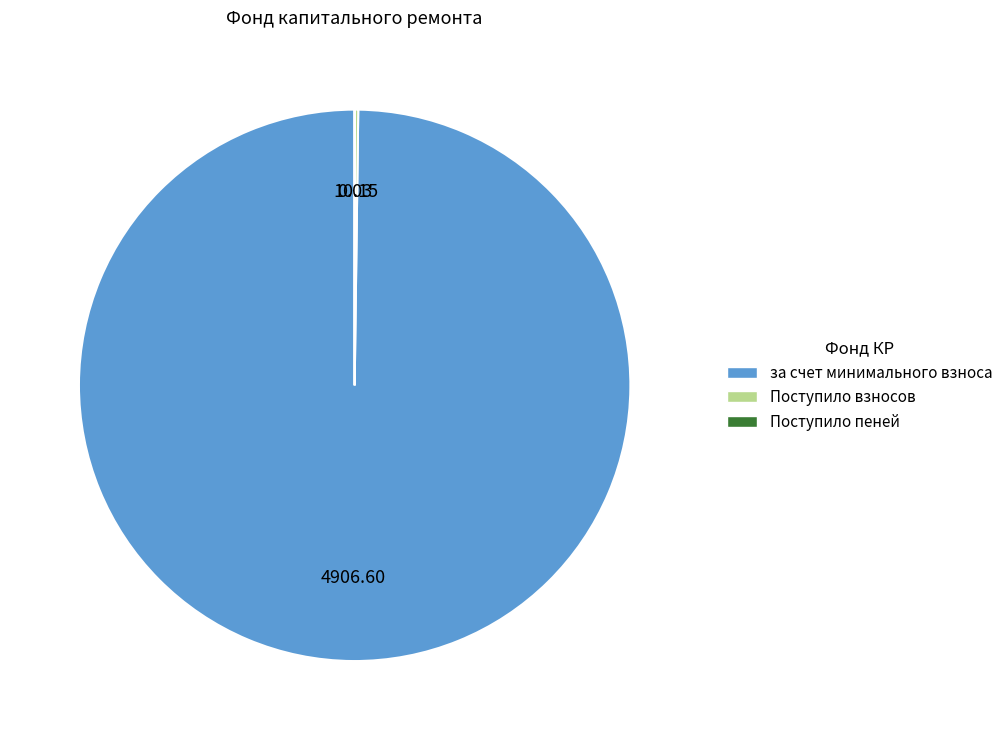

What is the largest slice in the pie chart?

за счет минимального взноса